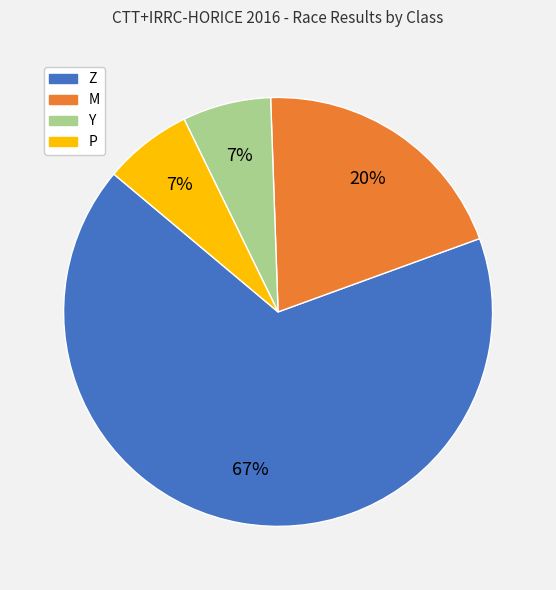

What percentage is the Y slice, to the nearest percent?

7%